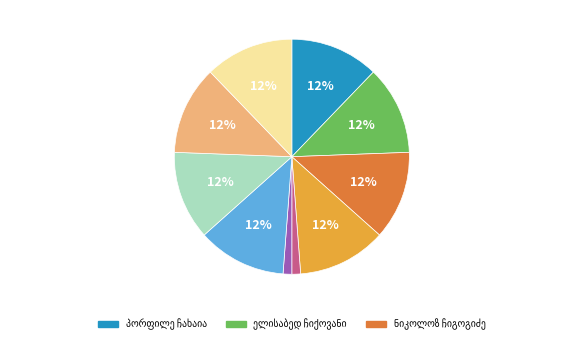

Count the number of slices in the pie.

10